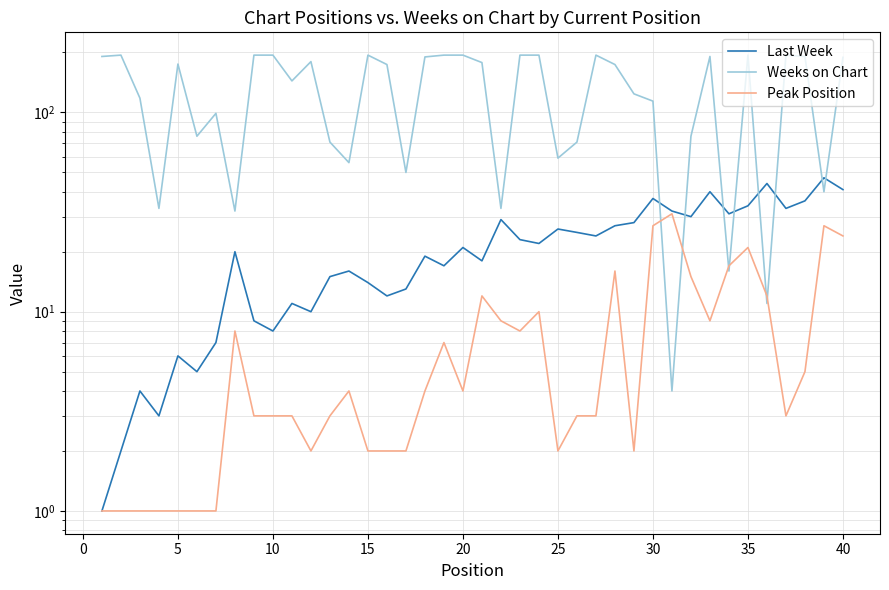

Is the value of Peak Position at 28 greater than the value of Weeks on Chart at 30?

No